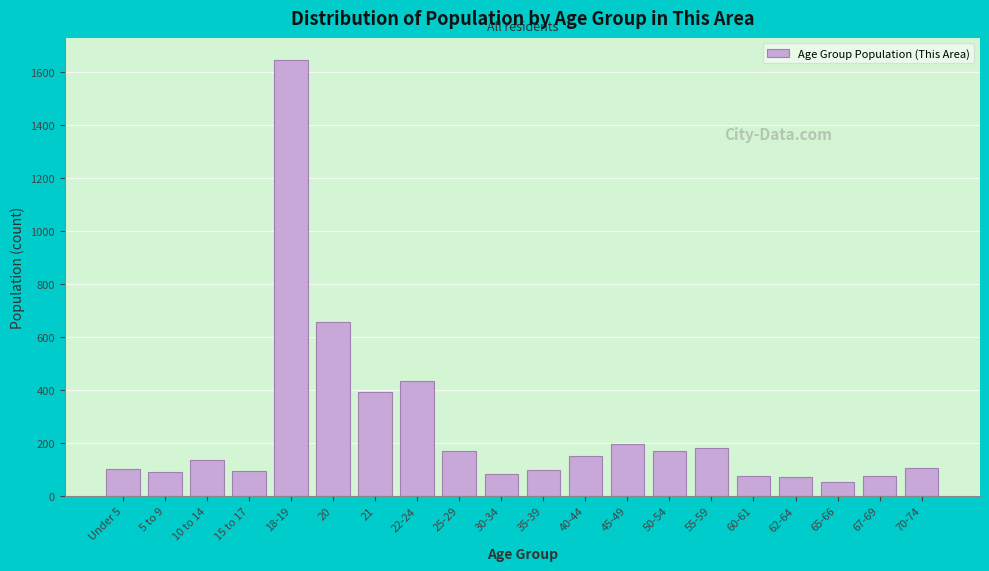

Which category has the highest value across all series?

18-19